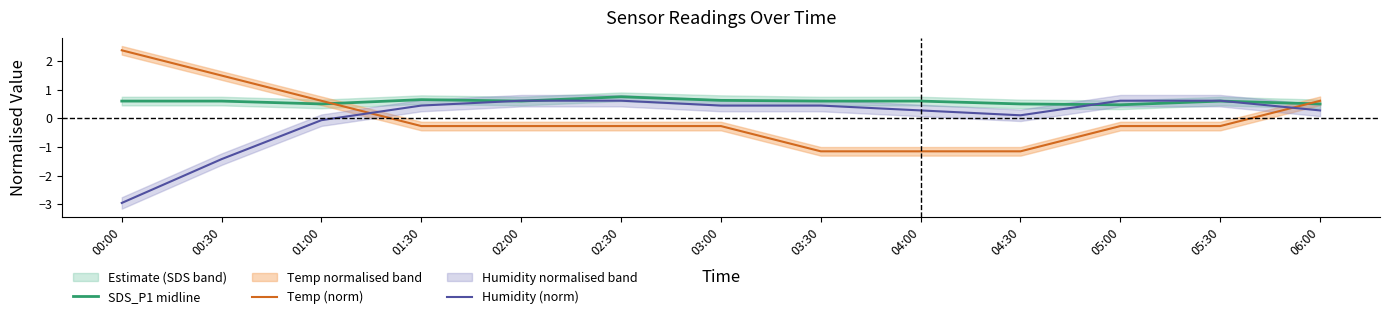

What is the greatest value displayed?

2.4